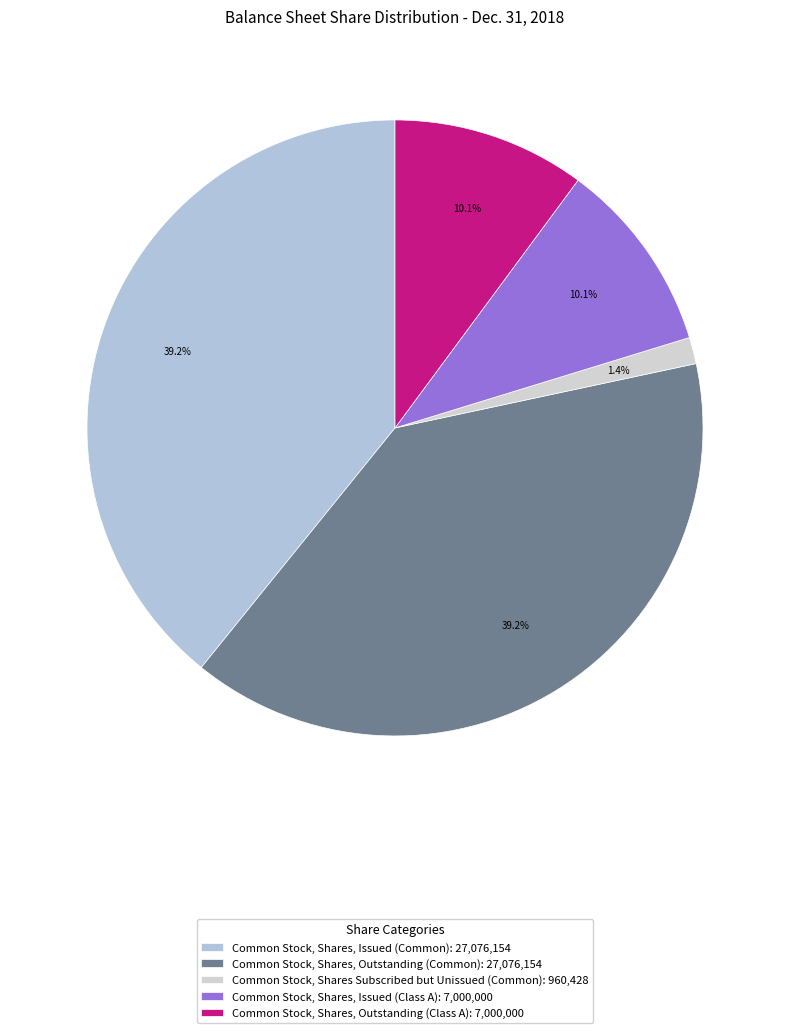

Approximately how many times larger is the value at Common Stock, Shares, Outstanding (Class A) compared to Common Stock, Shares, Issued (Common)?

0.3